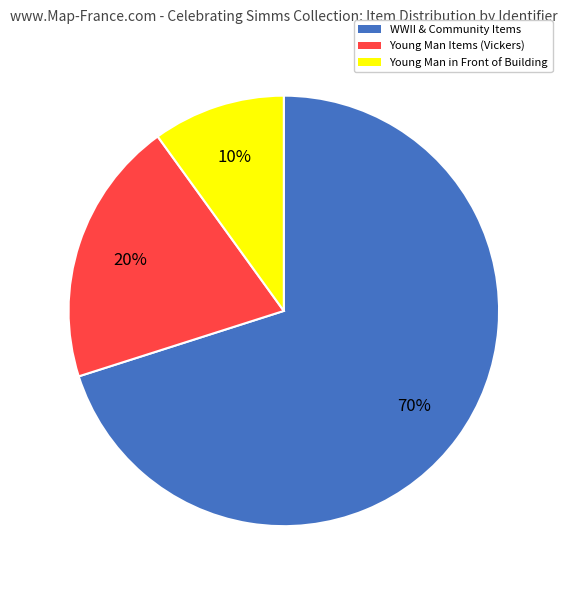

Is there any slice that represents more than half of the pie?

Yes